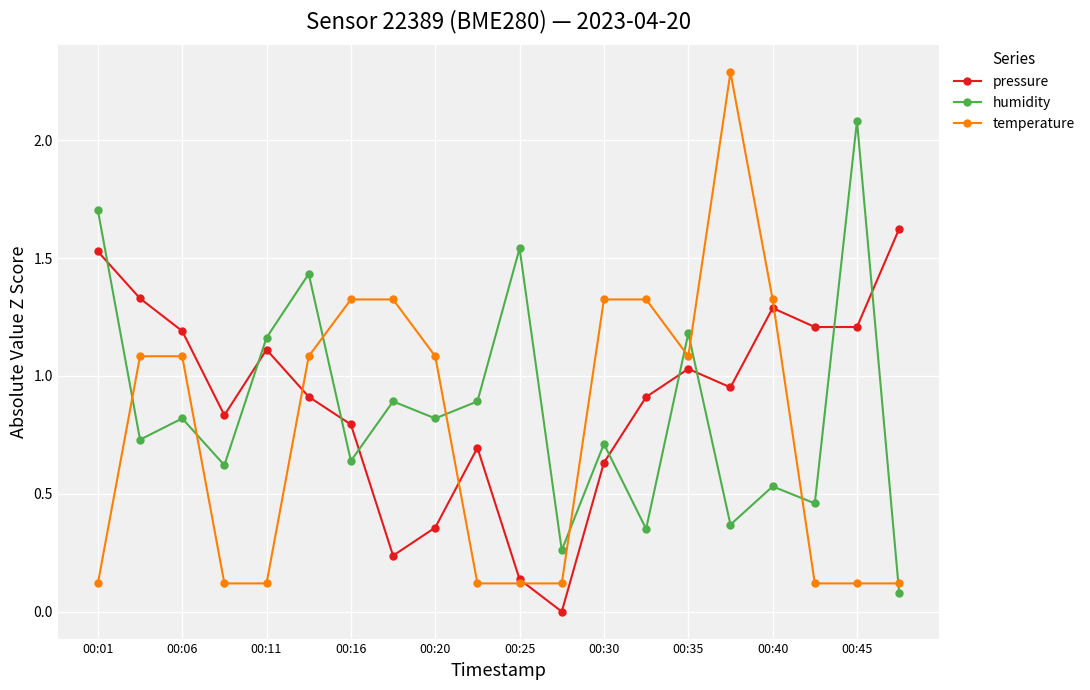

Which series has the widest spread of values?

temperature